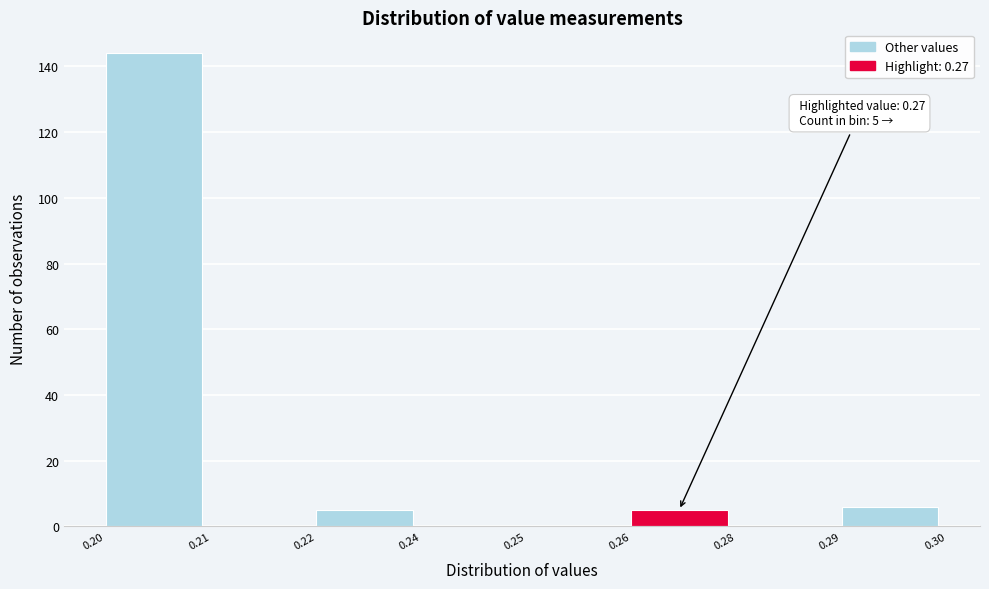

Reading left to right, extract all data points from this chart.

0.20=144	0.21=0	0.22=5	0.24=0	0.25=0	0.26=5	0.28=0	0.29=6